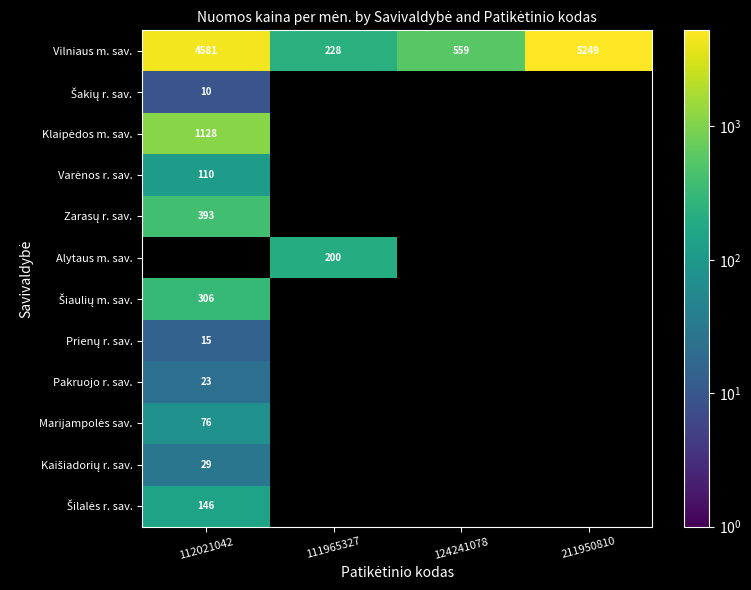

Is it true that Vilniaus m. sav. equals 4581 at 112021042?

True